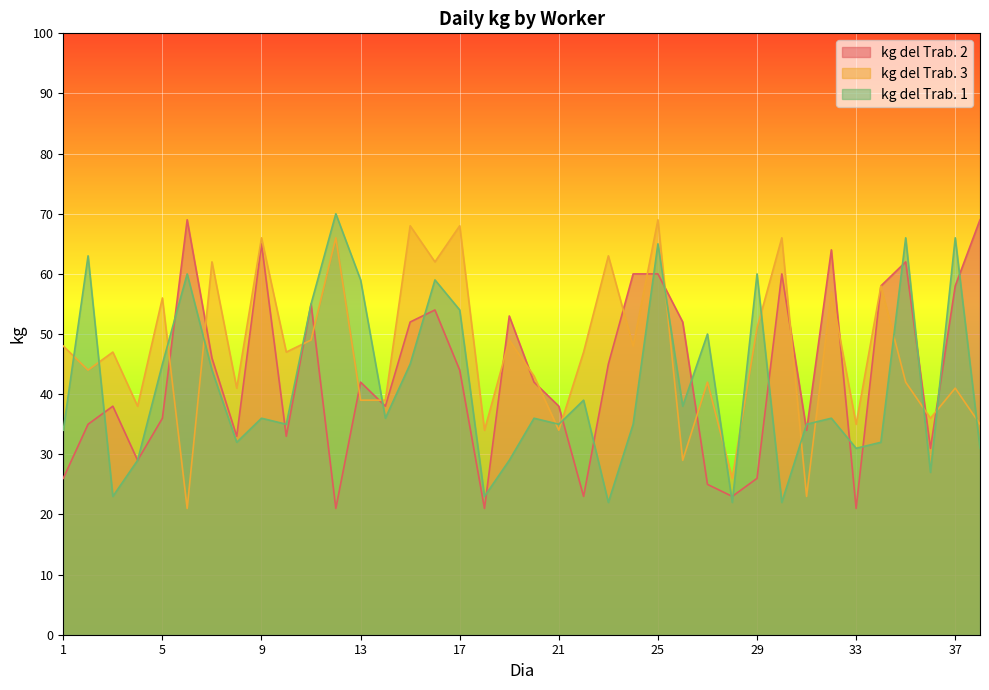

What is the total value across all series at 22?

109